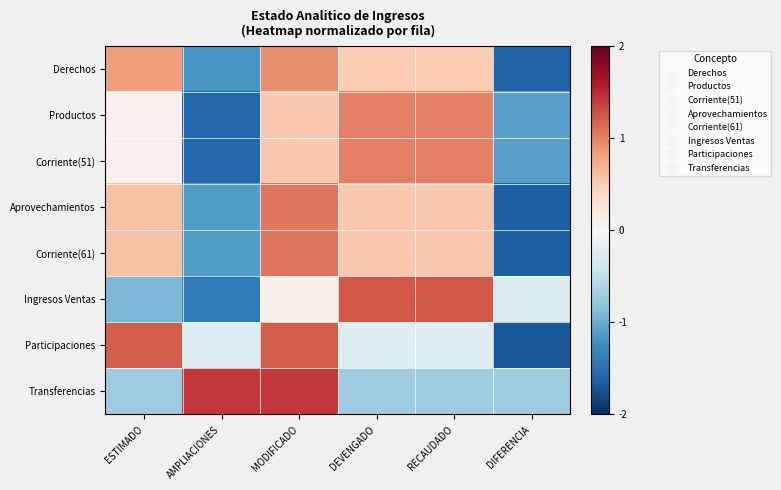

Which series has the largest range (max minus min)?

Participaciones